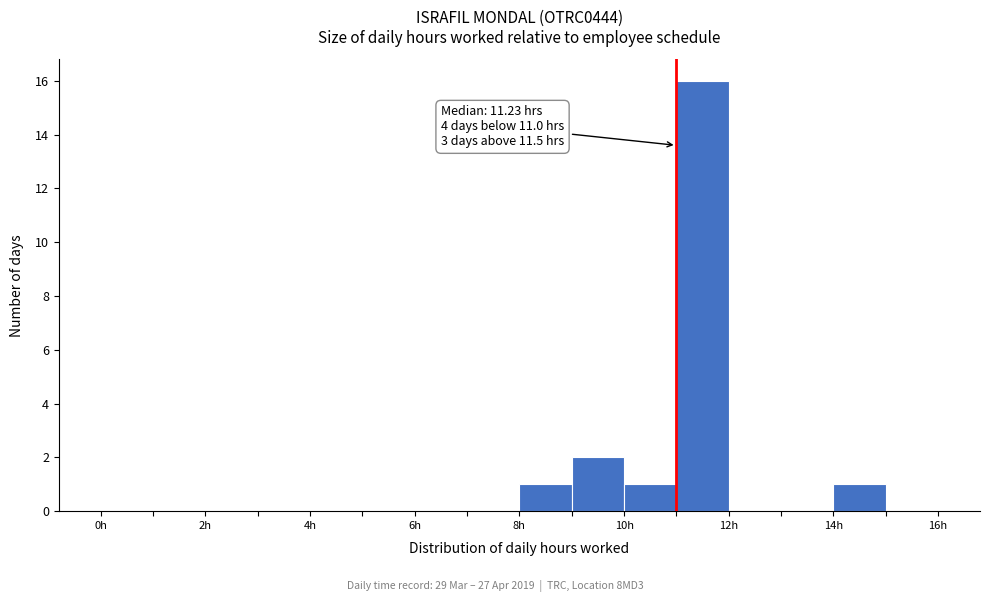

Which range on the x-axis has the tallest bar?

11 to 12